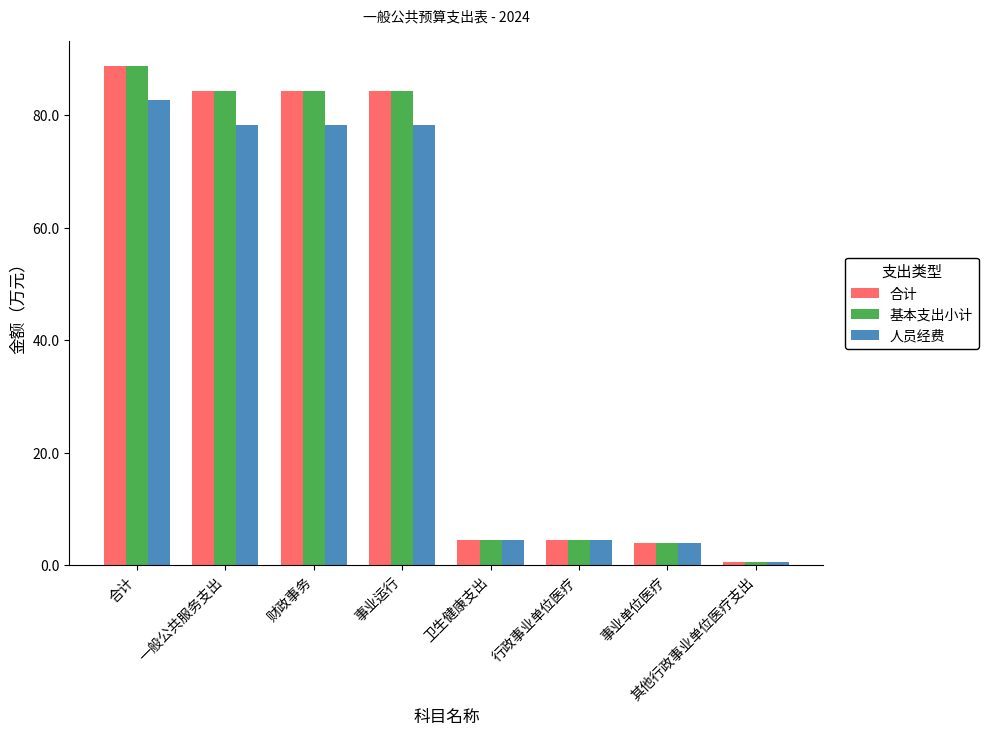

What position from the left is 事业单位医疗?

7